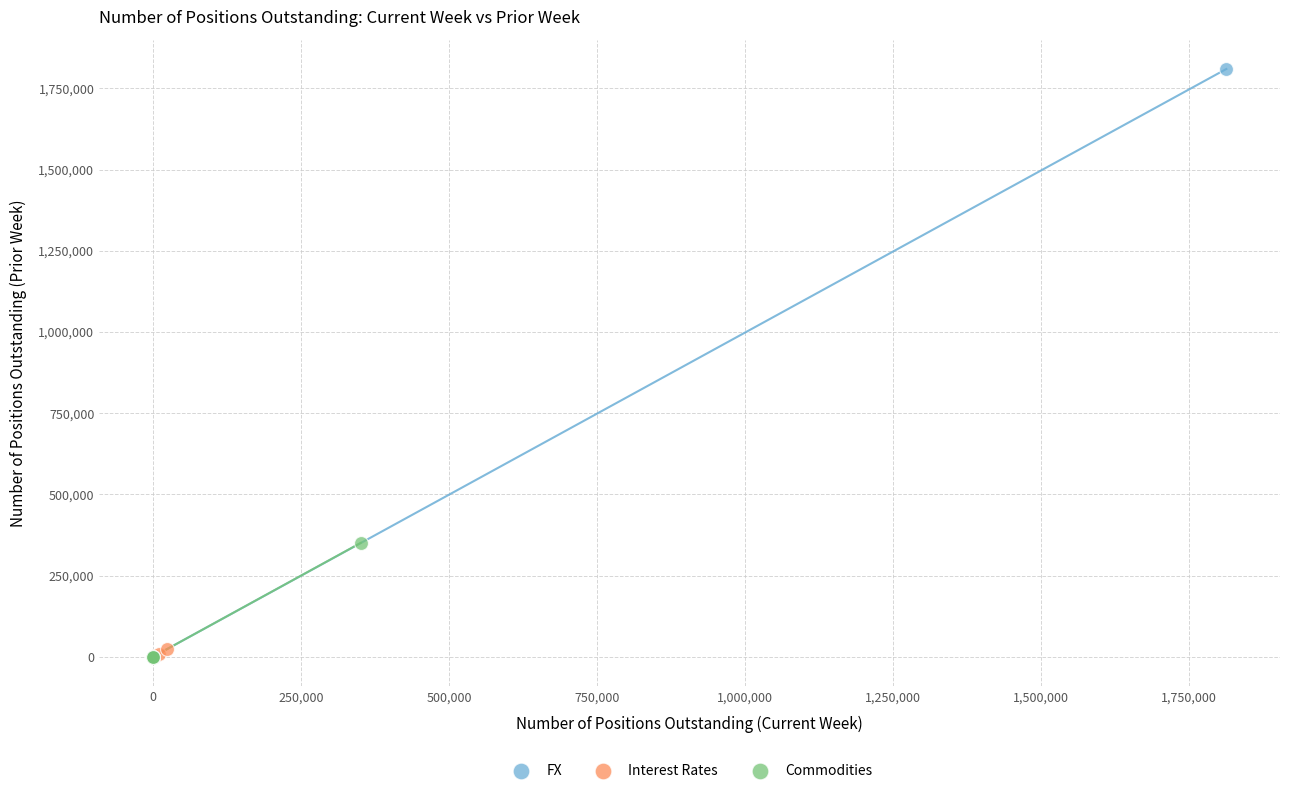

Which series has the widest spread of Y values?

FX